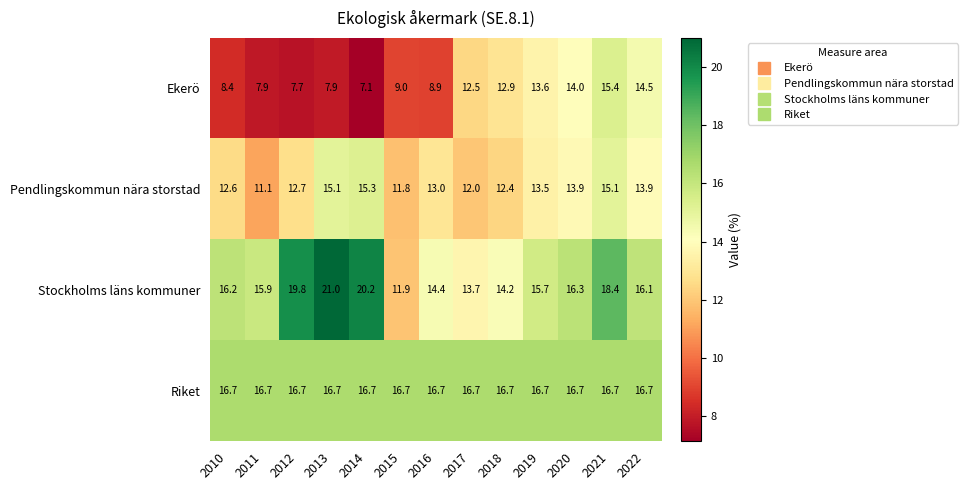

What is the difference between the second highest and second lowest values in the Stockholms läns kommuner series?

6.5